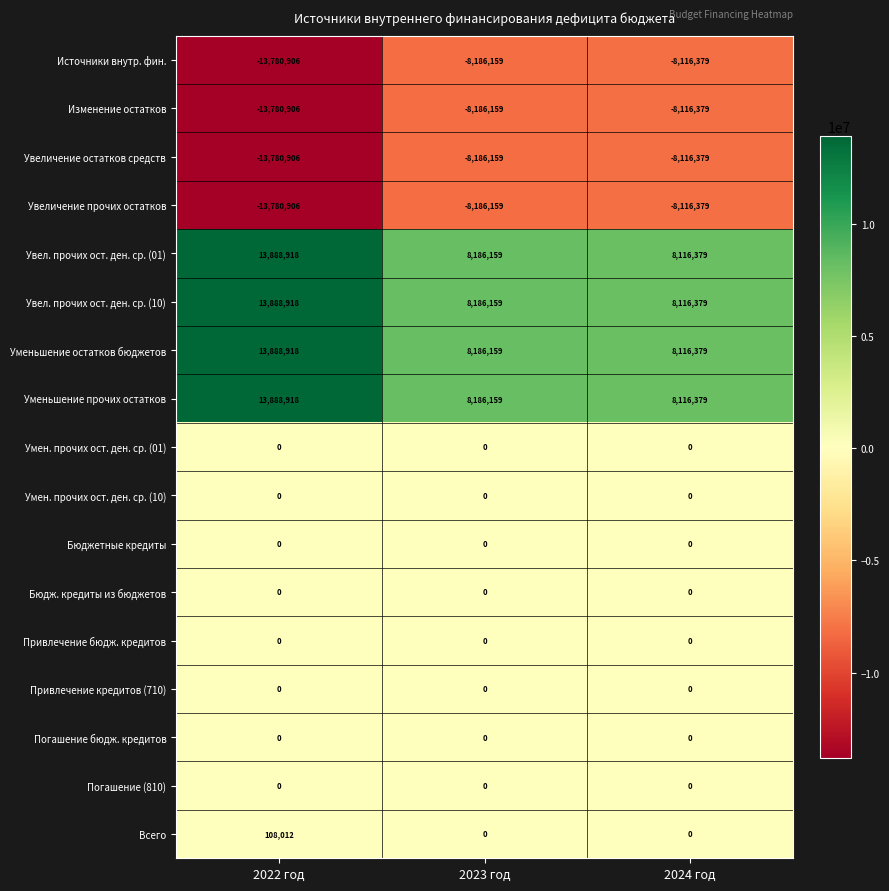

Which category has the highest value across all series?

2022 год